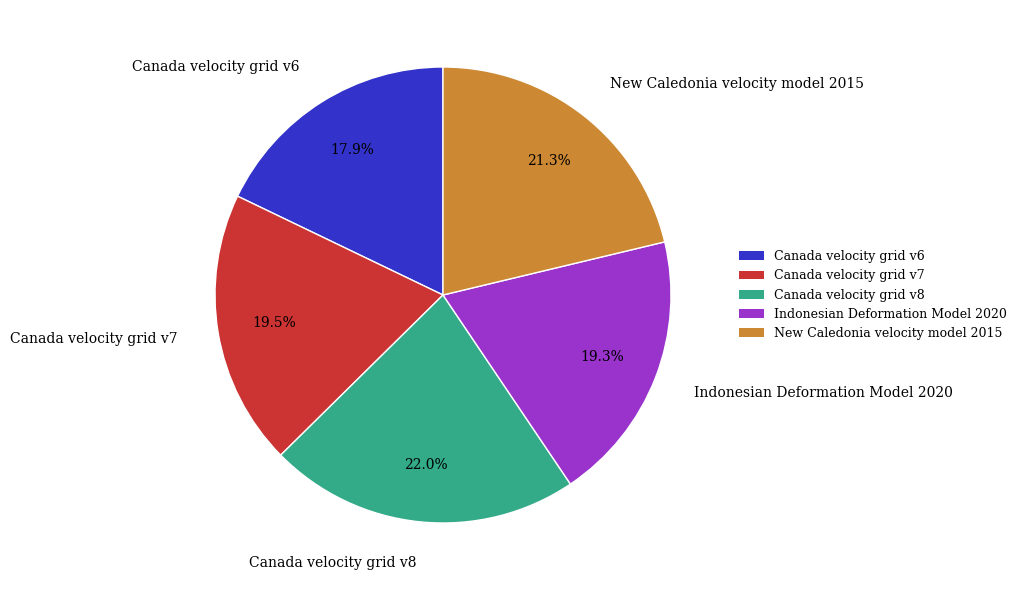

The Canada velocity grid v8 slice represents 22% of the pie. True or false?

True